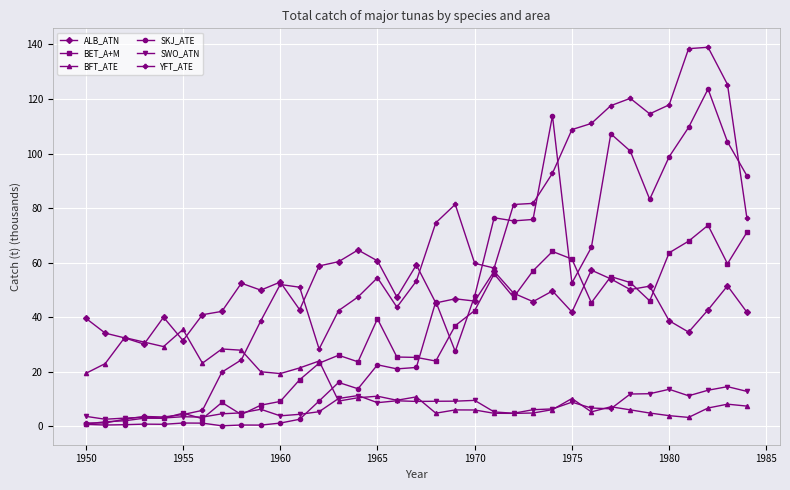

How many intersections are there between BFT_ATE and YFT_ATE?

1